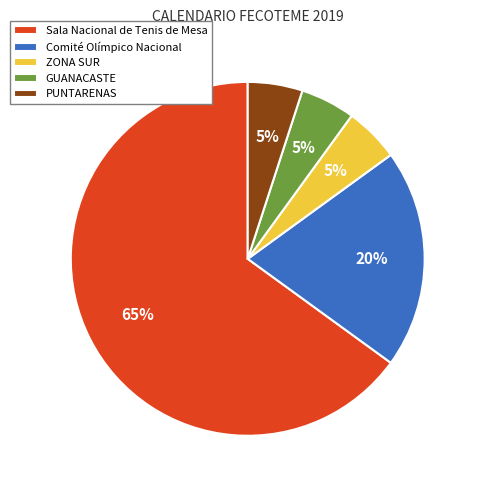

Is there a majority slice in this chart?

Yes